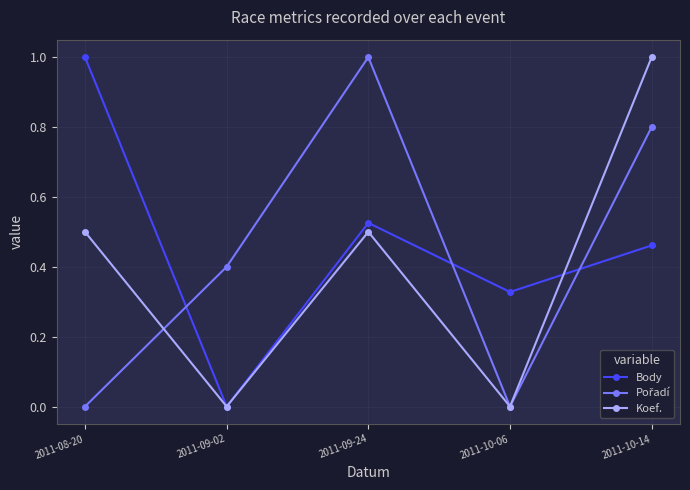

How many lines are shown in the chart?

3